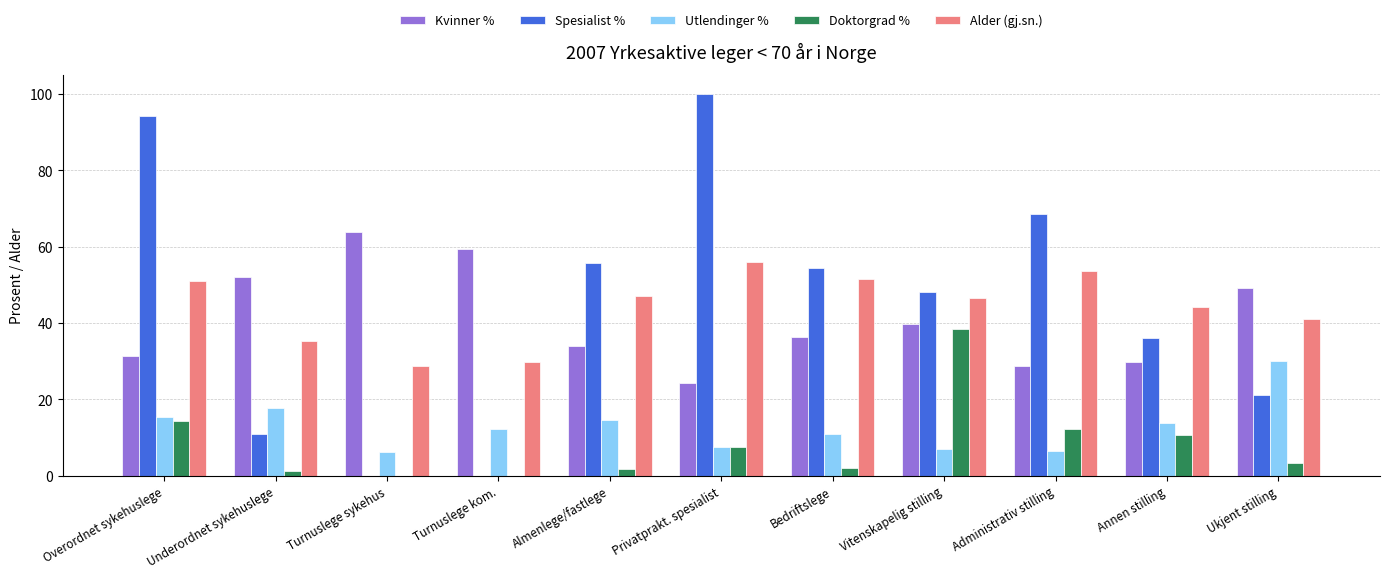

What is the maximum value shown in the chart?

100.0